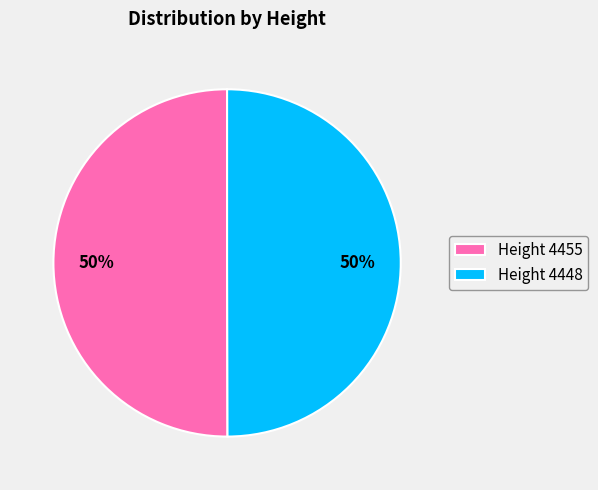

What is the ratio of the value at Height 4448 to the value at Height 4455?

1.0